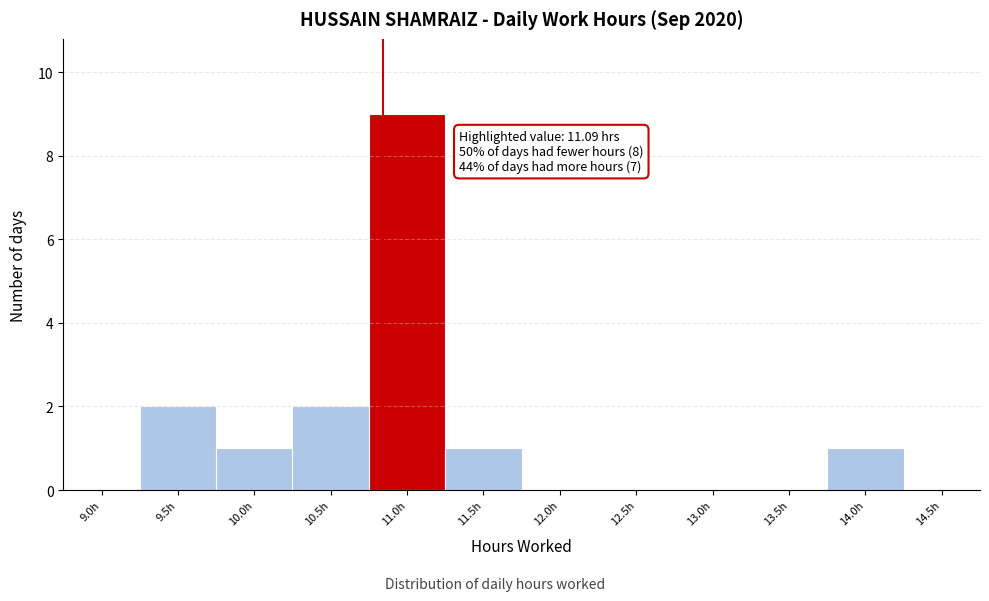

Reading left to right, list all the values displayed in this chart.

9.0h=0	9.5h=2	10.0h=1	10.5h=2	11.0h=9	11.5h=1	12.0h=0	12.5h=0	13.0h=0	13.5h=0	14.0h=1	14.5h=0